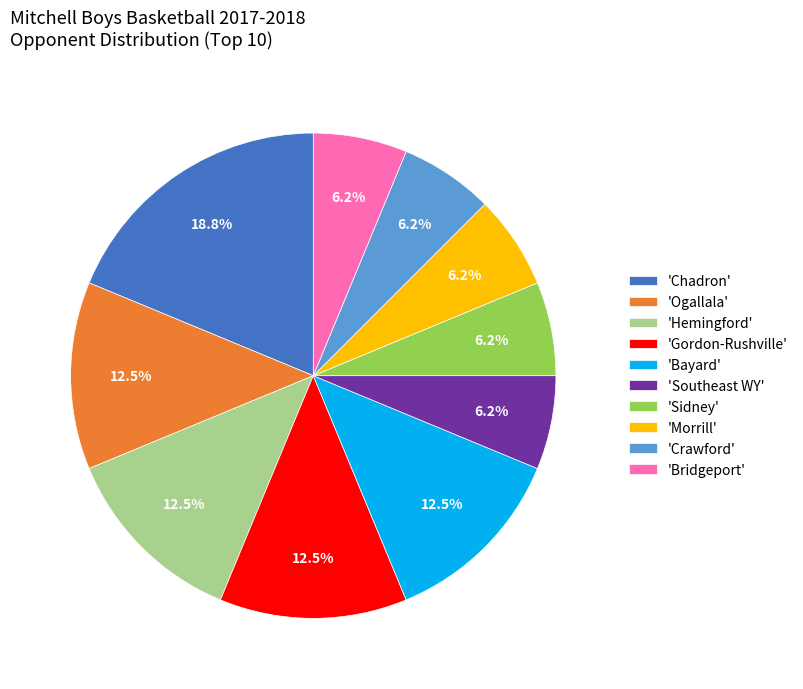

Combined, do 'Southeast WY' and 'Morrill' account for over 50%?

No